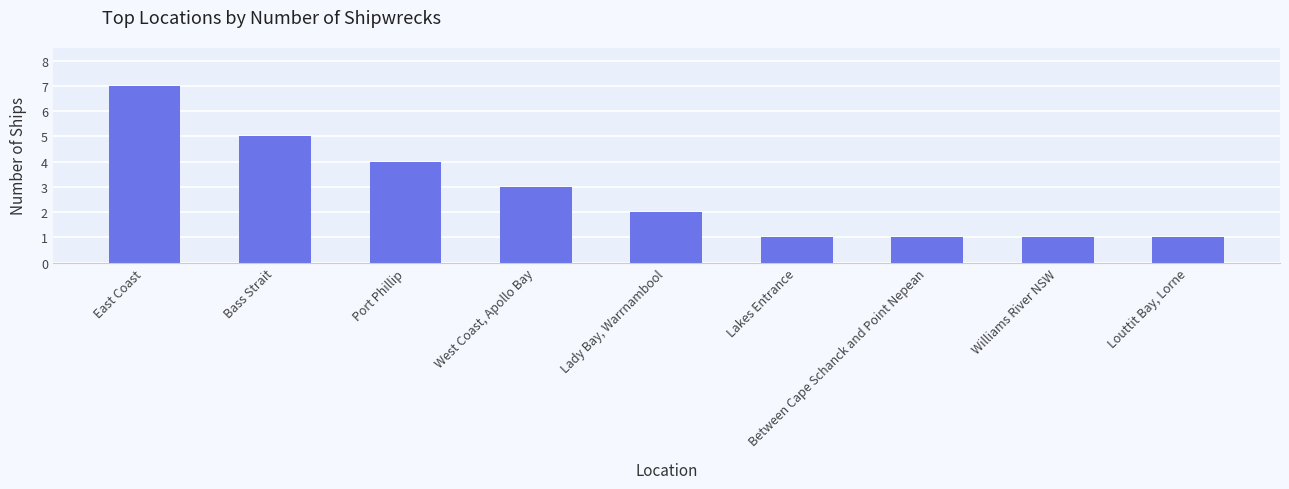

What is the average value?

3